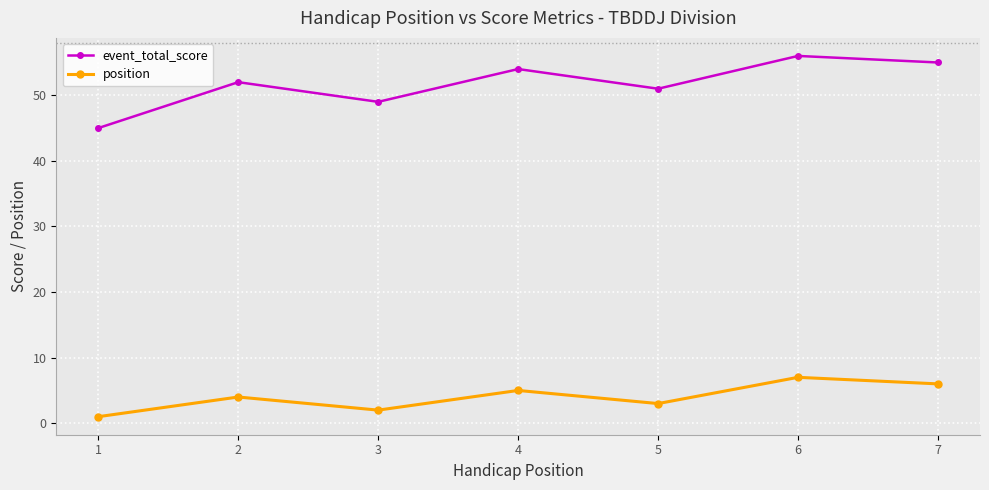

True or false: event_total_score has a value of 56 at 6.

True